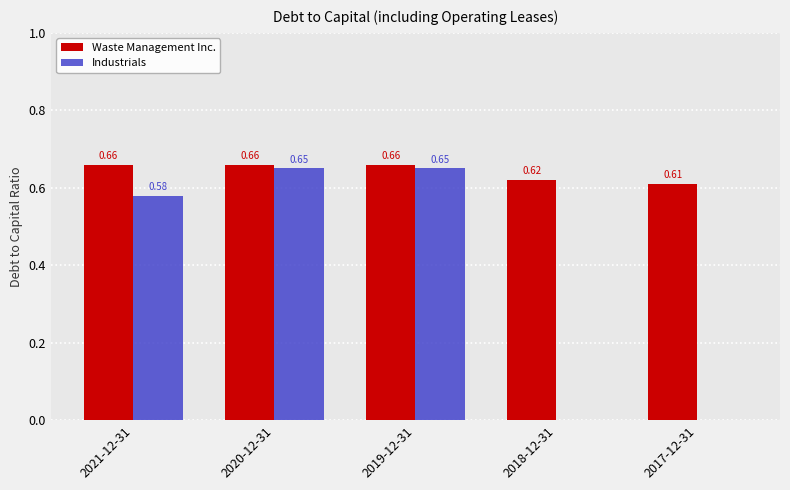

What is the sum of the Waste Management Inc. values at 2017-12-31 and 2019-12-31?

1.3